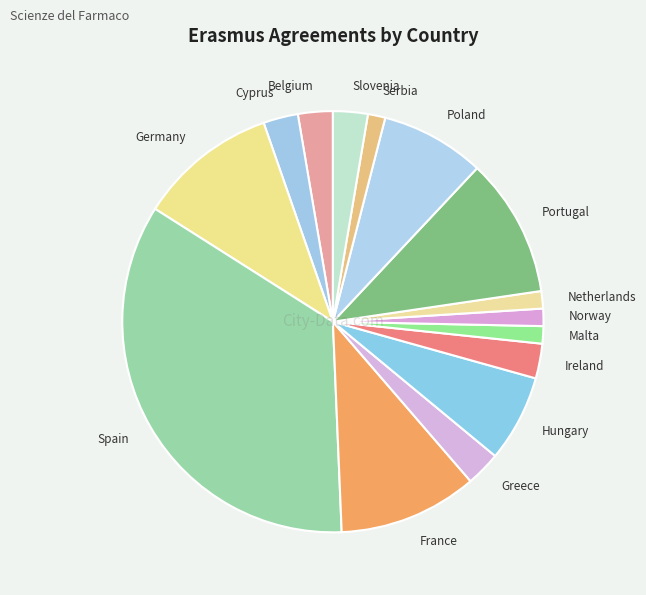

How many segments does this pie chart have?

15